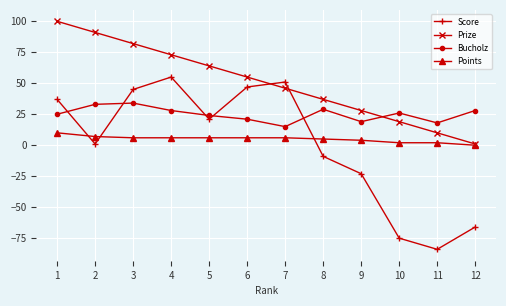

What is the value of the Score point at the 11th from the left?

-84